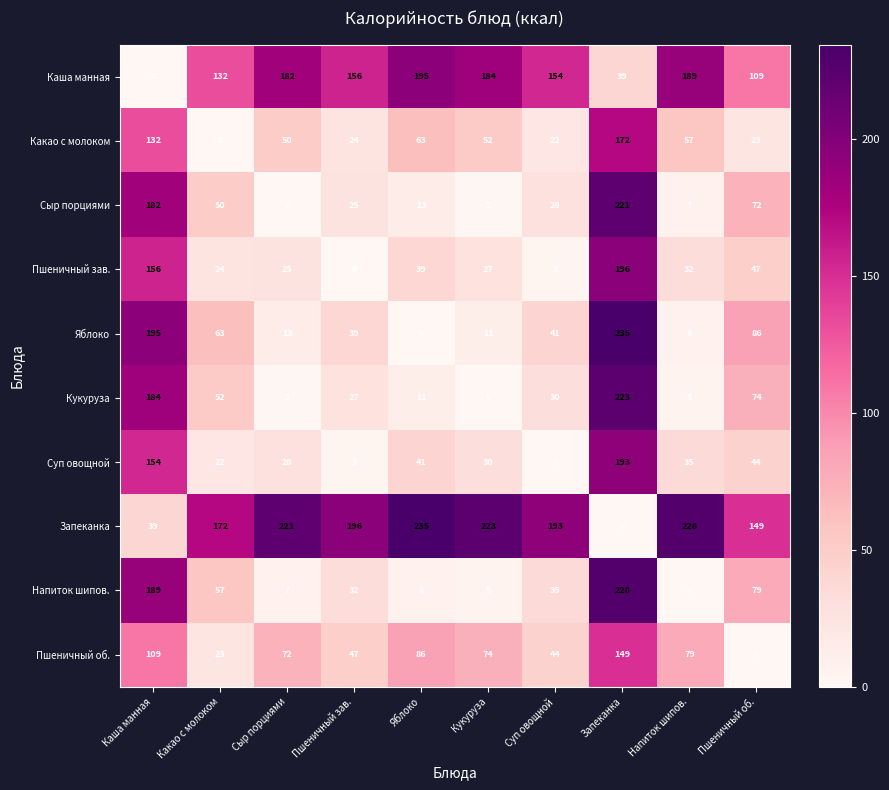

True or false: Какао с молоком has a value of 14 at Кукуруза.

False